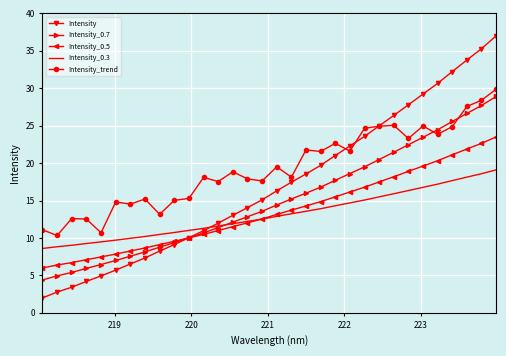

What is the greatest value displayed?

37.0